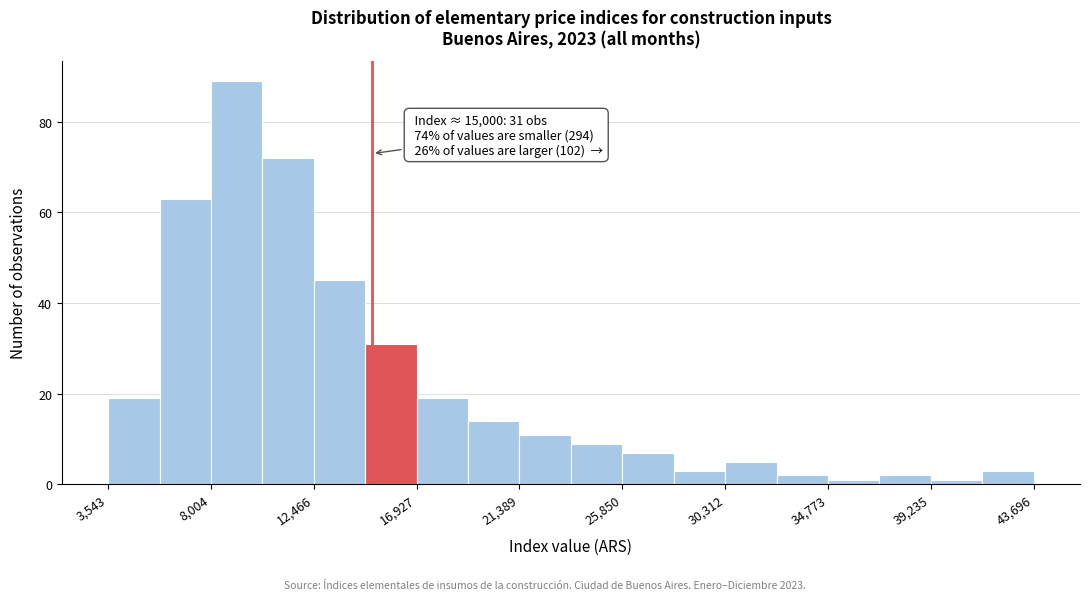

Over which range of the x-axis is the bar tallest?

8000 to 10000